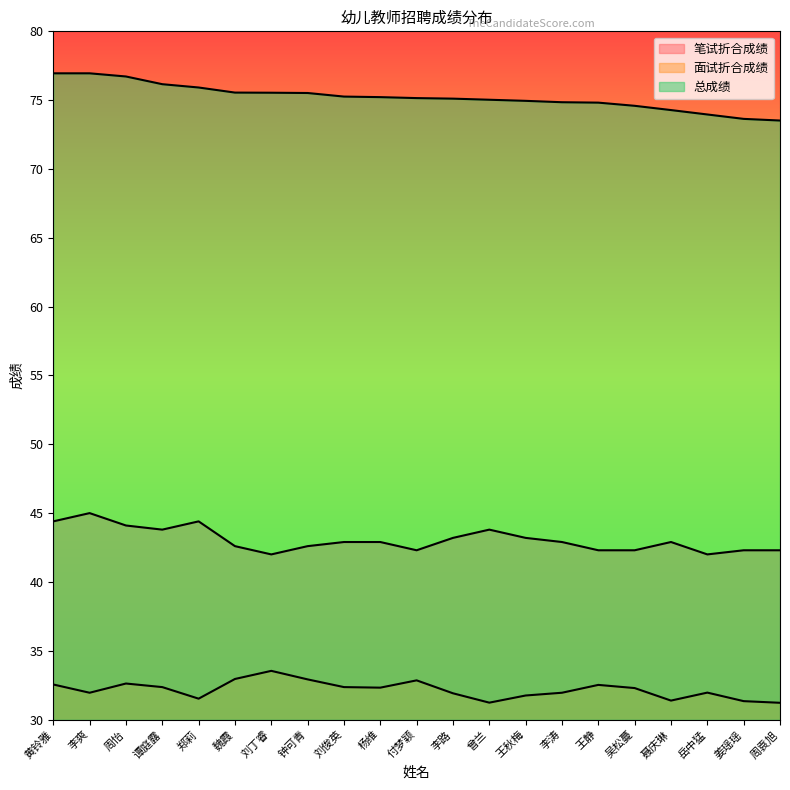

True or false: 面试折合成绩 and 总成绩 intersect in this chart.

False